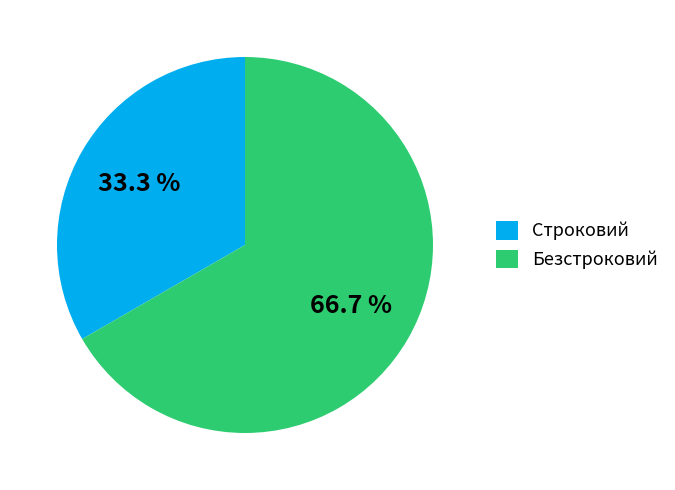

How many slices are in this pie chart?

2